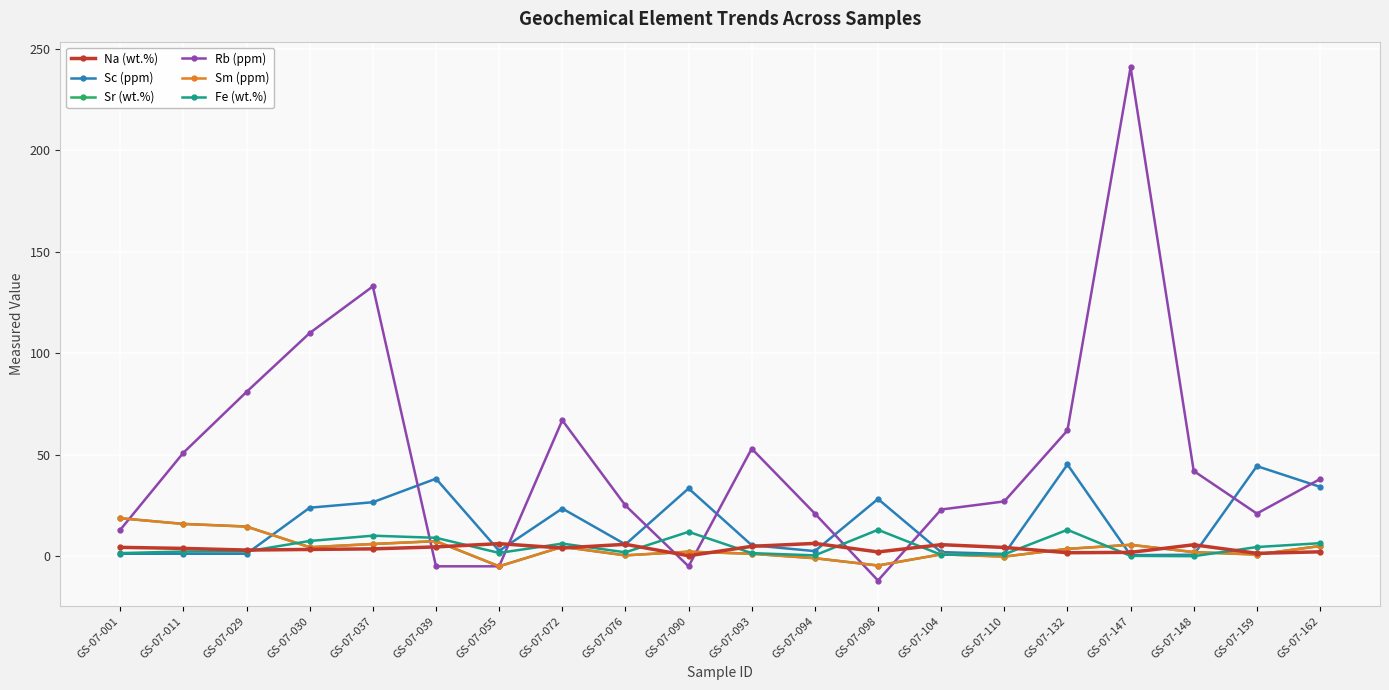

What is the approximate value of Sc (ppm) at GS-07-162?

34.2